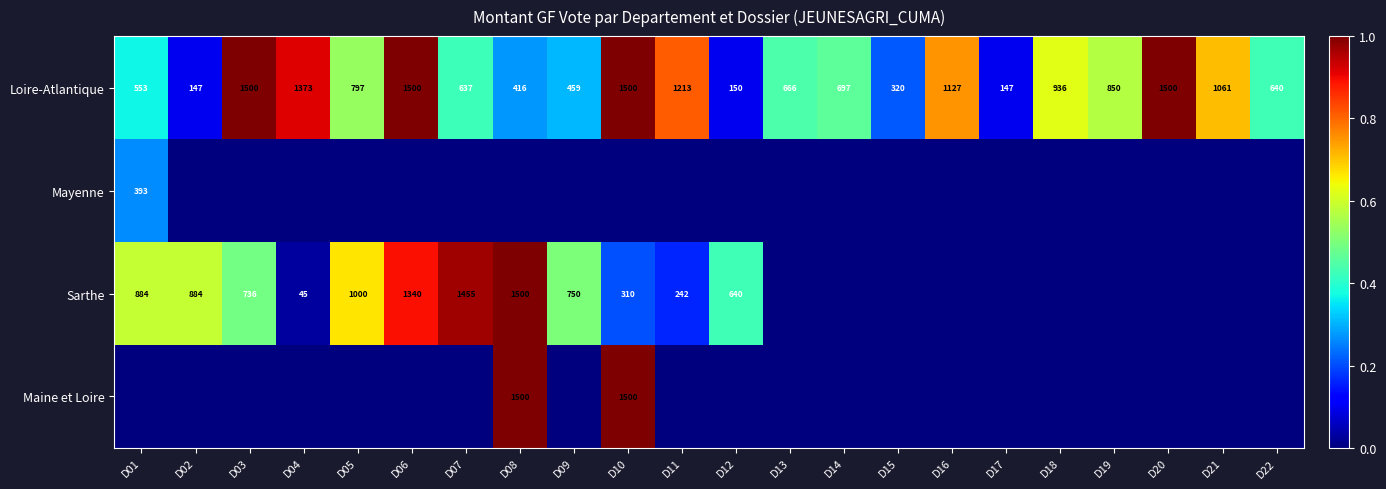

What is the maximum value for Loire-Atlantique?

1500